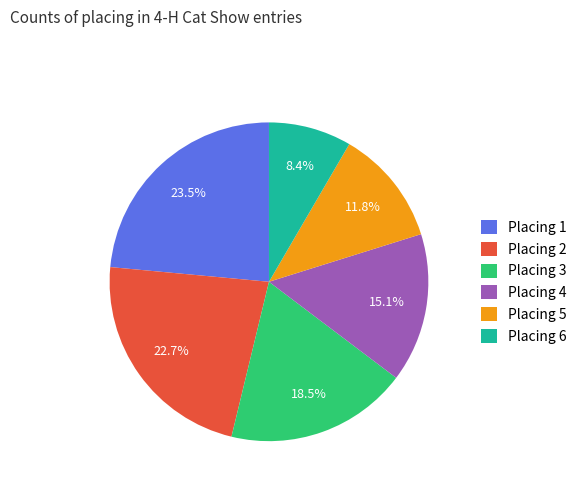

Rank the categories by value from highest to lowest.

Placing 1, Placing 2, Placing 3, Placing 4, Placing 5, Placing 6